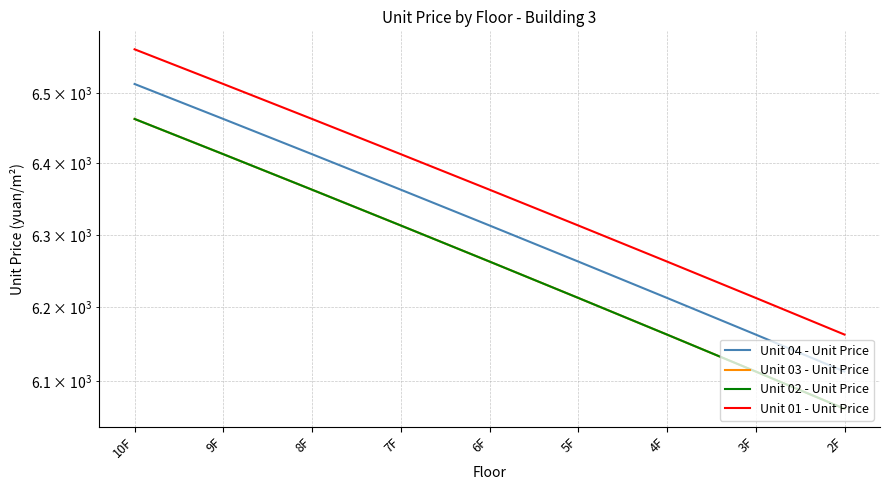

The value of Unit 01 - Unit Price at 8F is 10526. True or false?

False